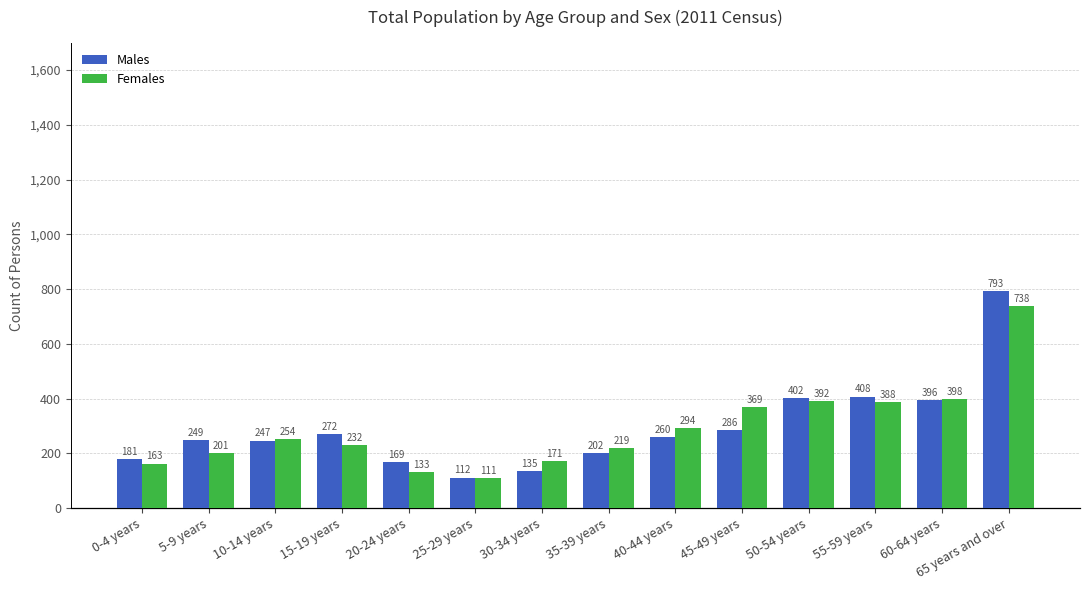

Count the number of data series in this chart.

2